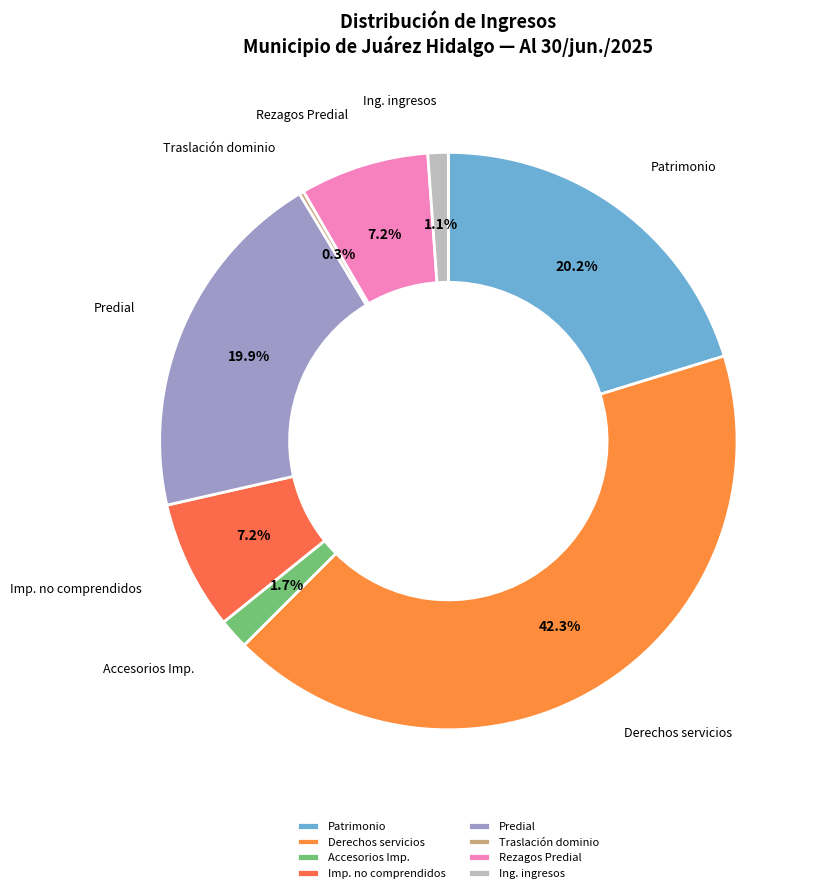

How much of the chart is everything except Ing. ingresos?

98.9%